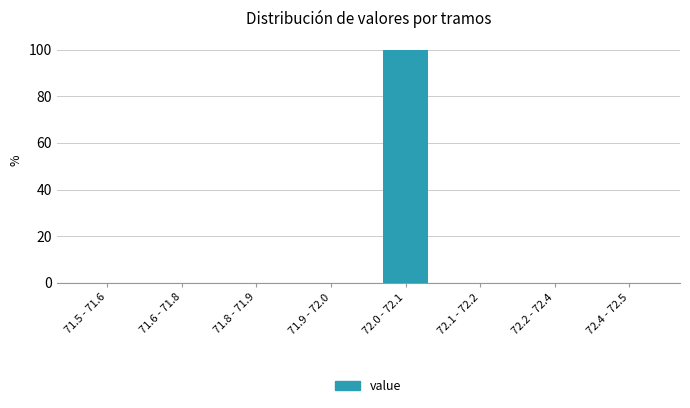

Reading left to right, transcribe all the data shown in this chart.

71.5 - 71.6=0	71.6 - 71.8=0	71.8 - 71.9=0	71.9 - 72.0=0	72.0 - 72.1=100	72.1 - 72.2=0	72.2 - 72.4=0	72.4 - 72.5=0